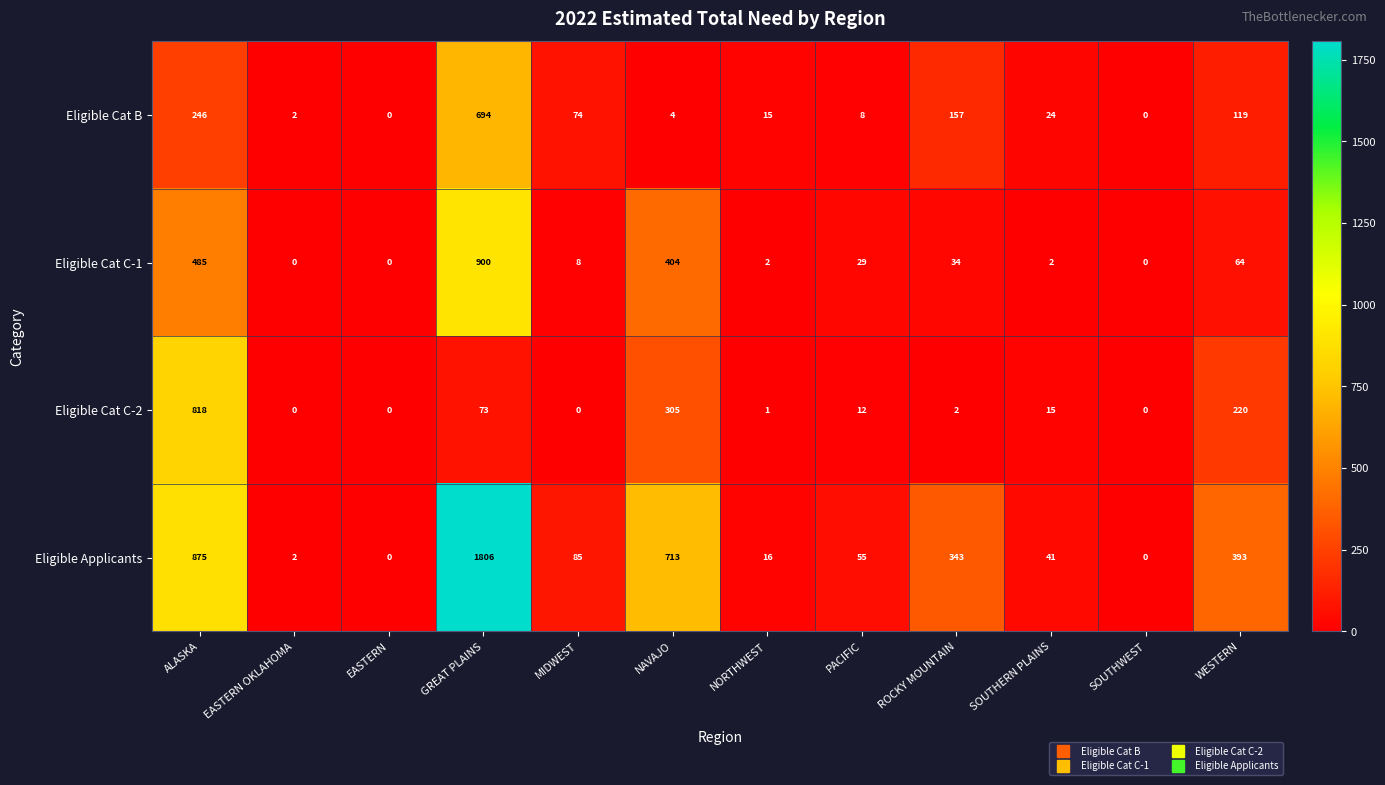

What is the greatest value displayed?

1806